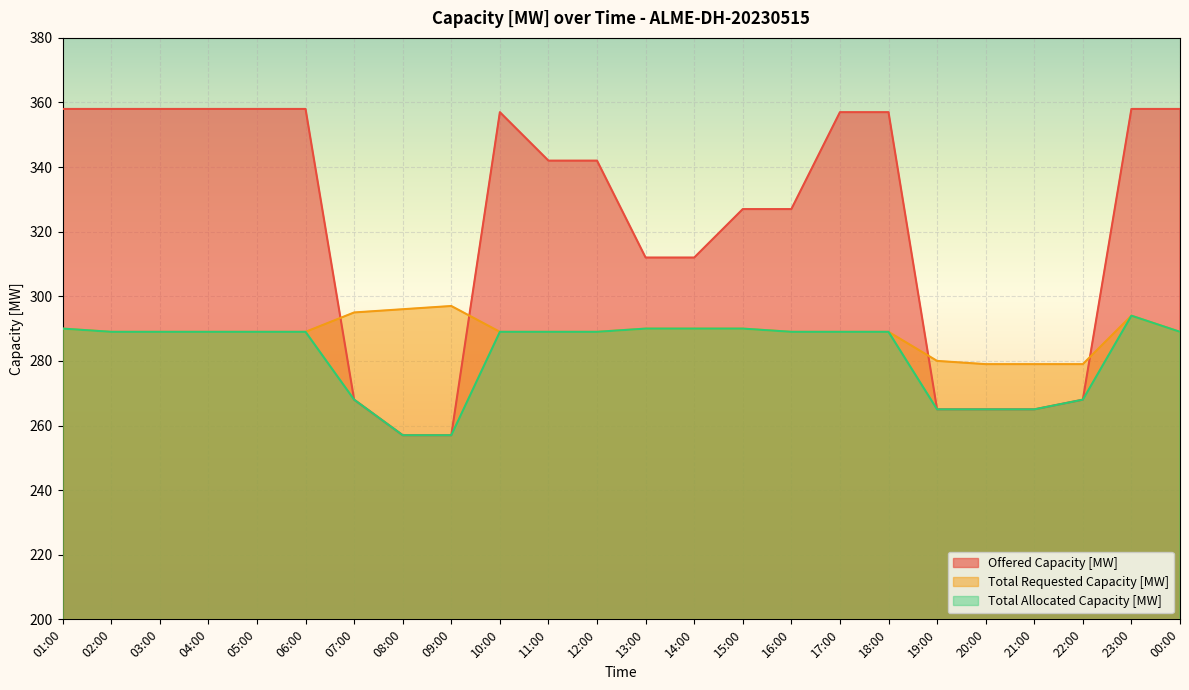

The value of Total Allocated Capacity [MW] at 23:00 is 294. True or false?

True